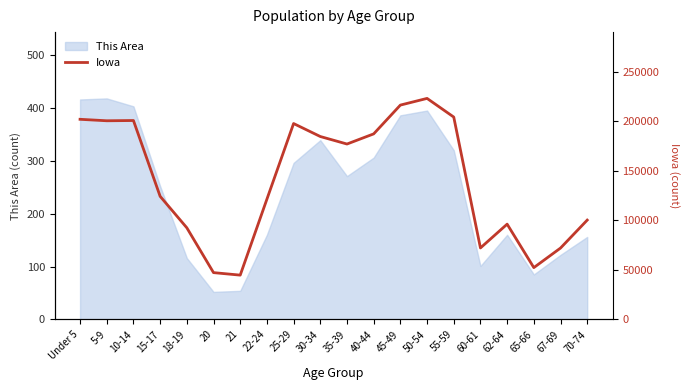

The chart shows a value of 96205 at 62-64. True or false?

True